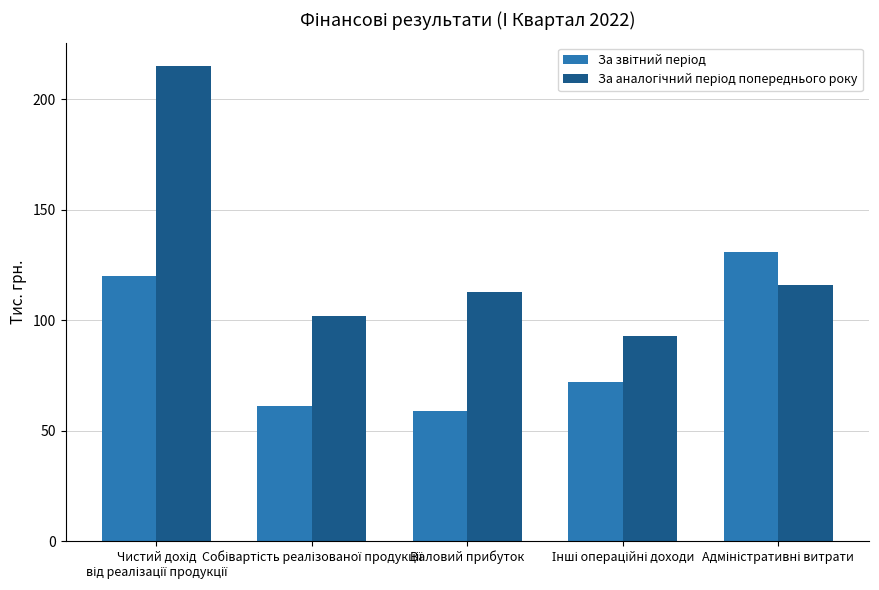

How many bars are there in total?

10